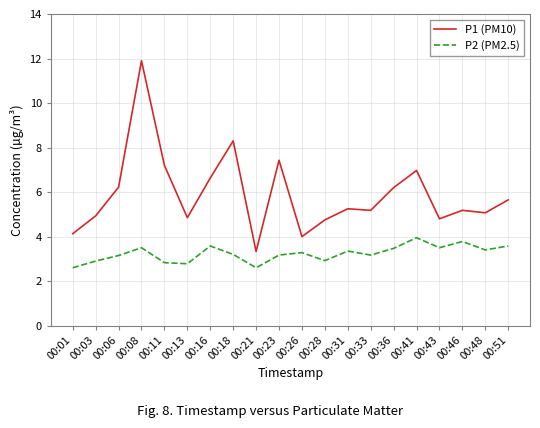

How many series are shown in this chart?

2